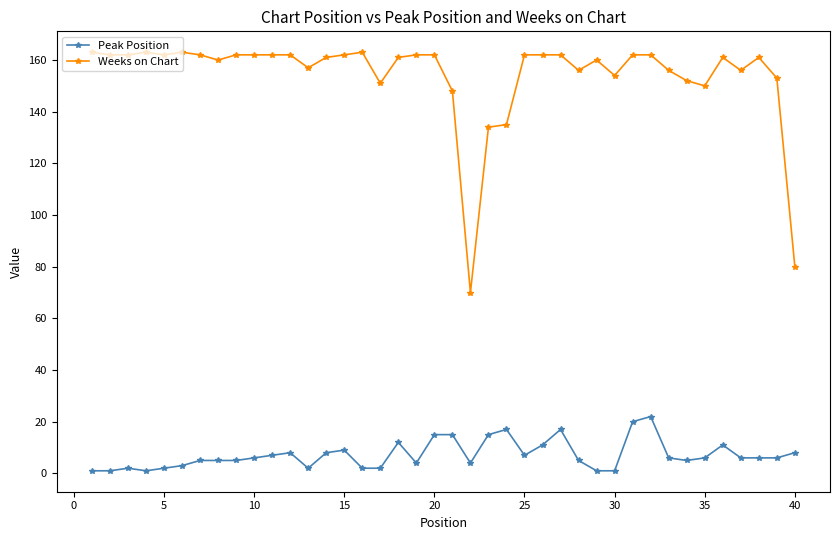

Rank the series by their average value, from lowest to highest.

Peak Position, Weeks on Chart